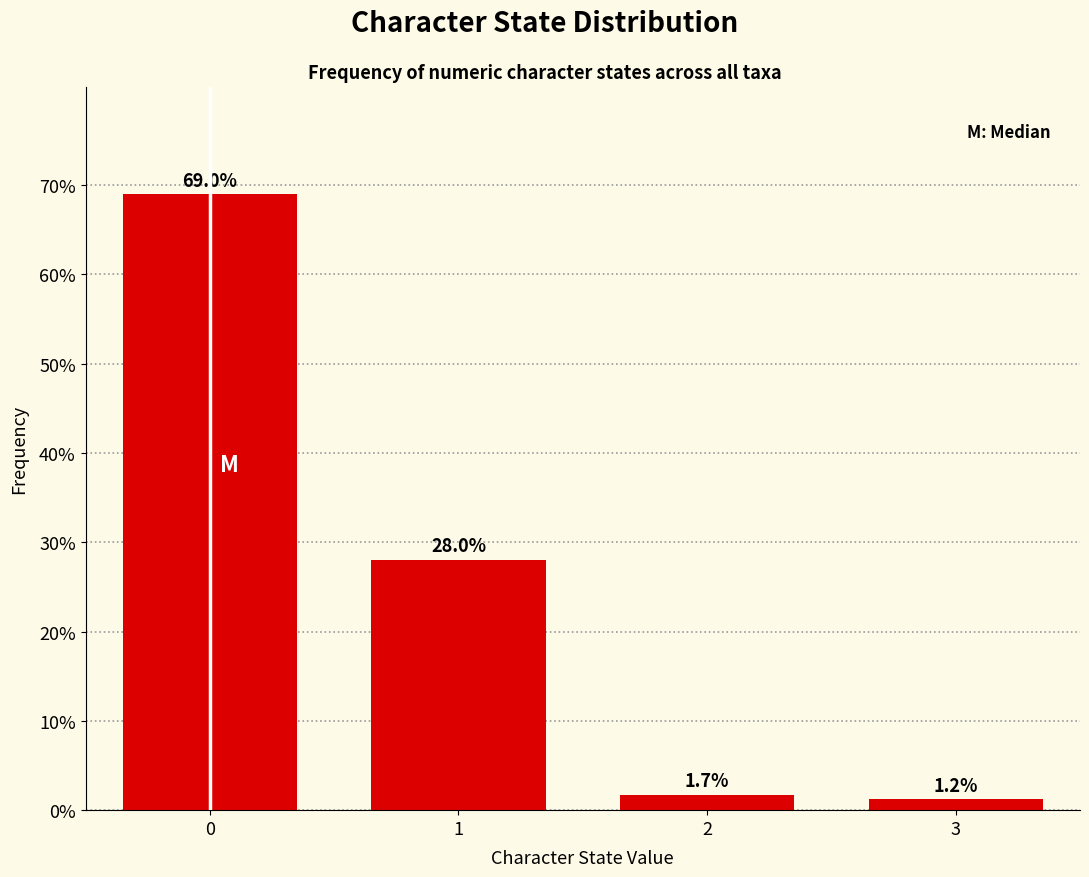

Reading left to right, transcribe all the data shown in this chart.

69.0	28.0	1.7	1.2